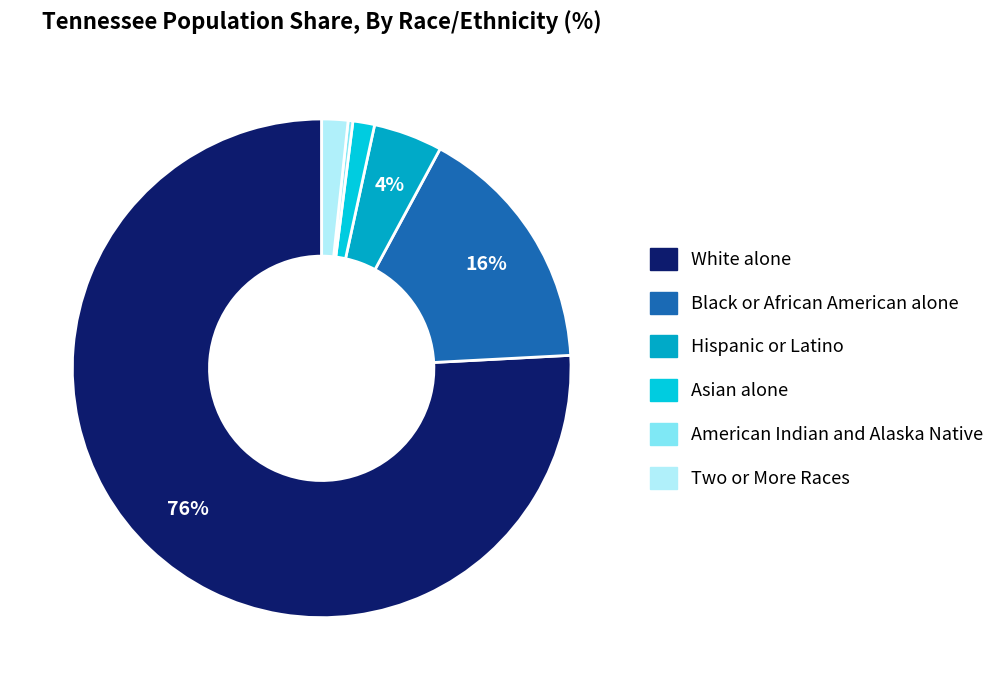

Which category has the biggest portion of the pie?

White alone